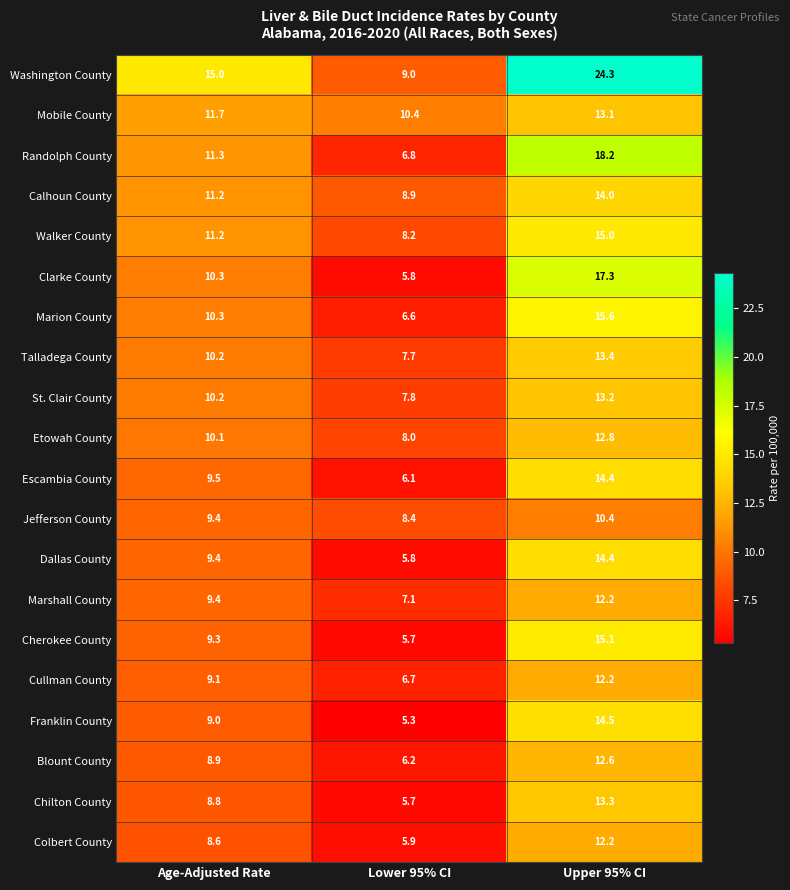

The Calhoun County series shows 8.9 at Lower 95% CI. True or false?

True